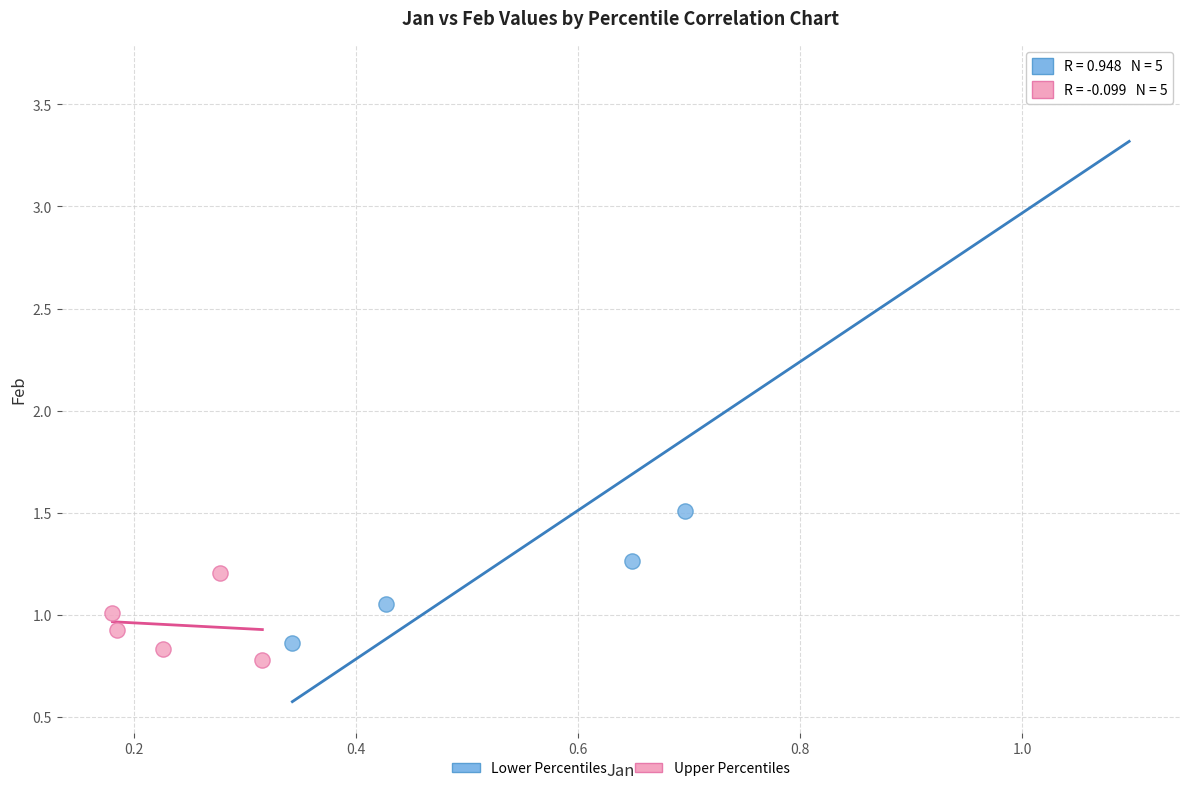

Which series has the widest spread of Y values?

Lower Percentiles